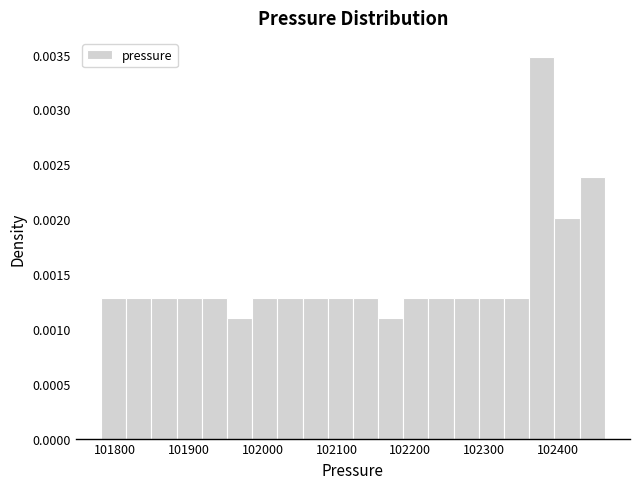

Around what value on the x-axis is the tallest bar? Give the approximate position of its centre, as read against the axis.

102380